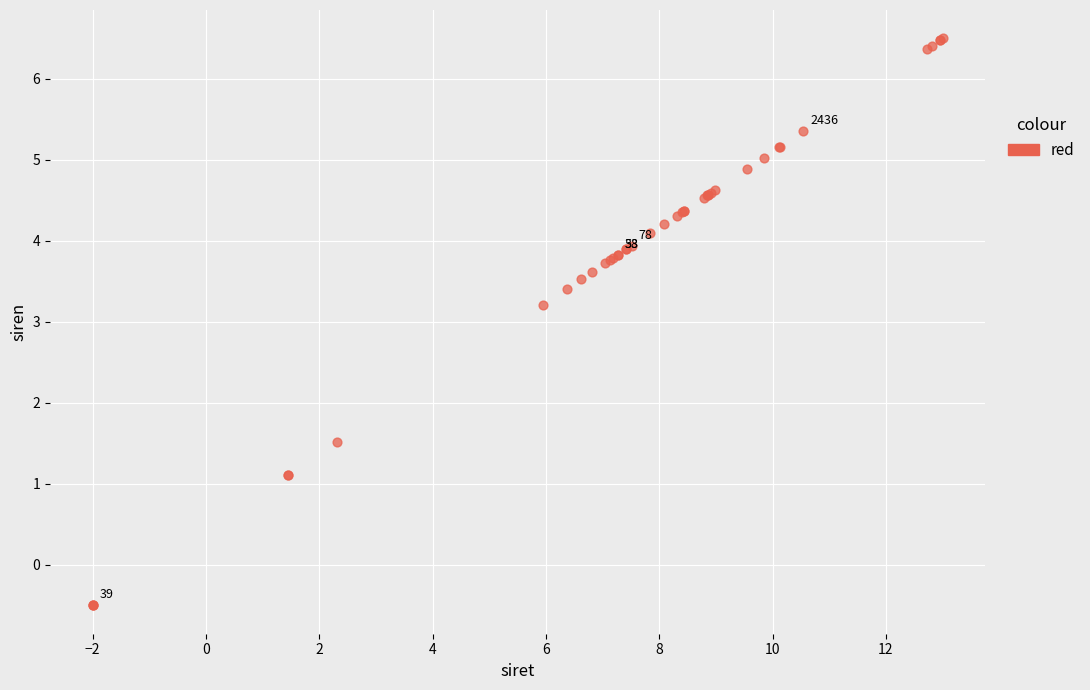

What Y value in the scatter plot is closest to 3?

3.2